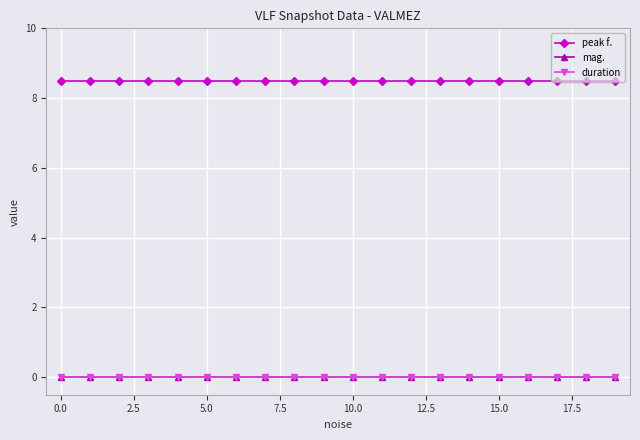

Which series has the largest total across all categories?

peak f.